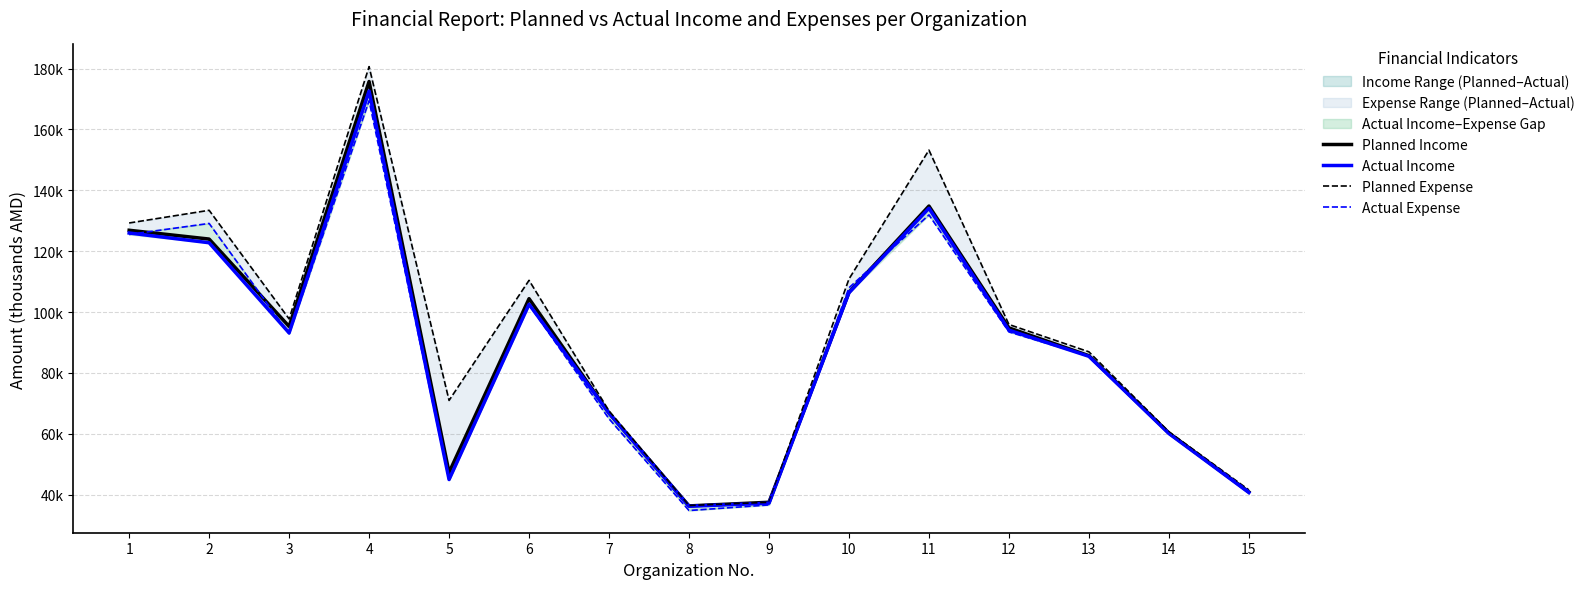

What is the maximum value shown in the chart?

180616.4